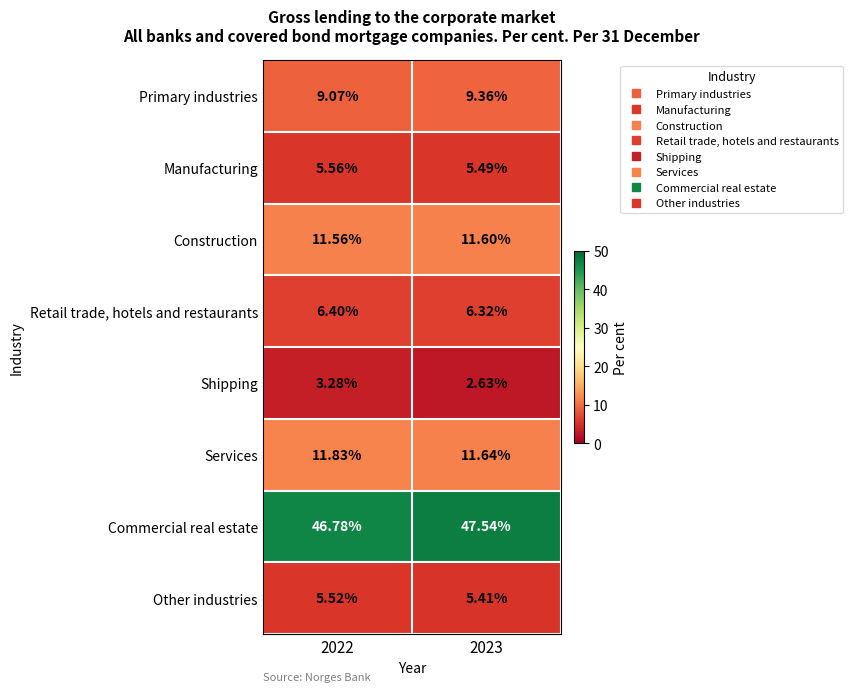

What is the total value across all series at 2022?

100.0